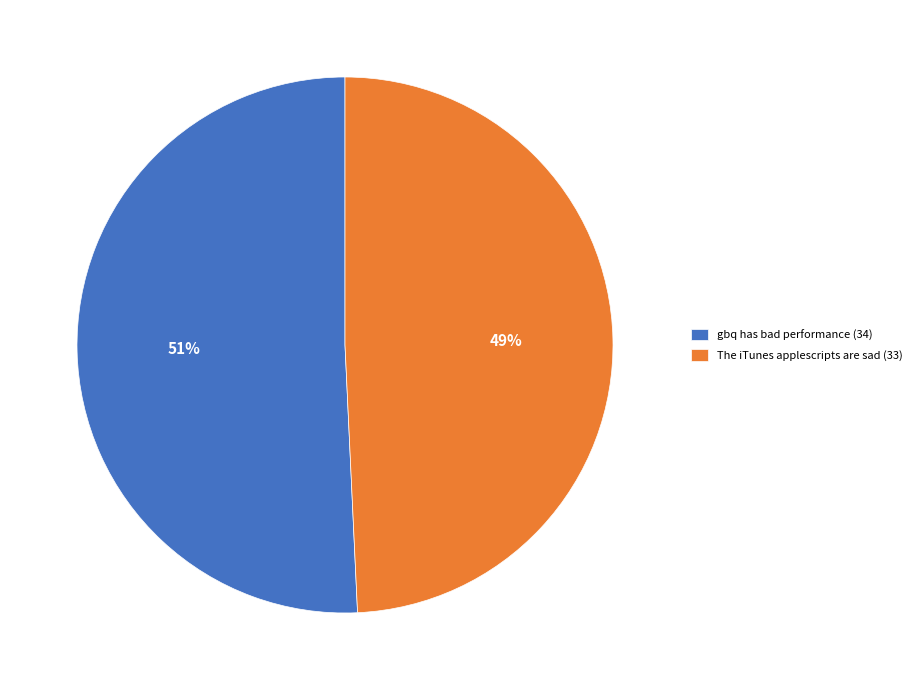

How many segments does this pie chart have?

2